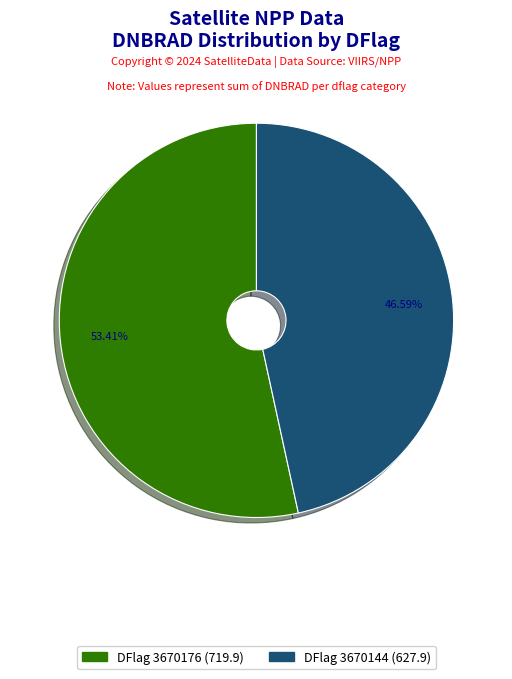

Is there any slice that represents more than half of the pie?

Yes